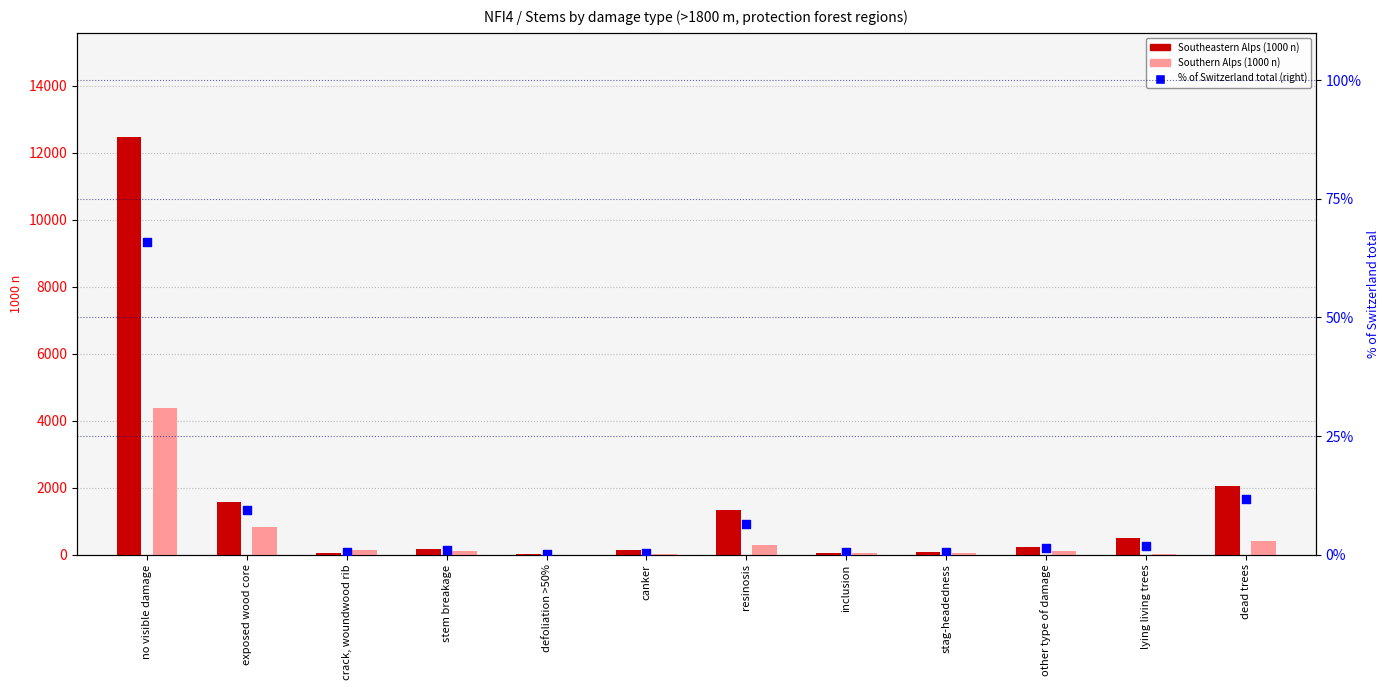

Which series has the largest total across all categories?

Southeastern Alps